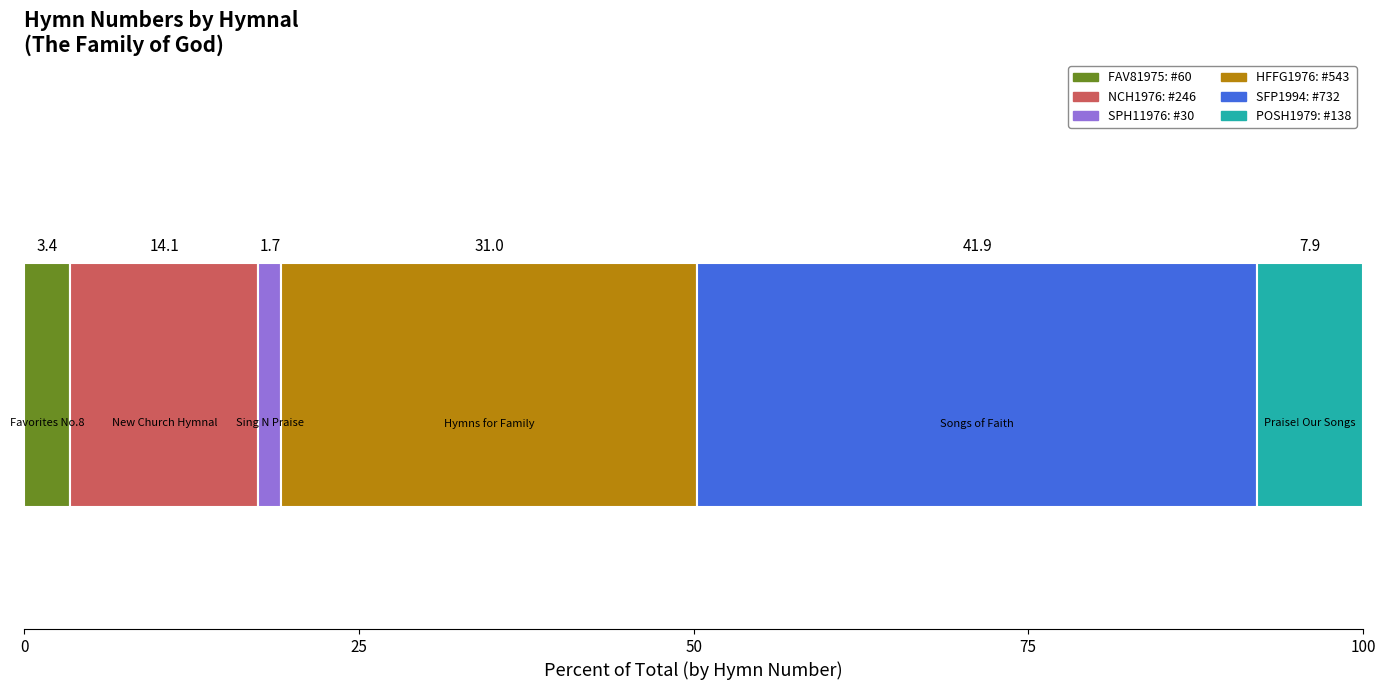

Count the number of categories in the chart.

1